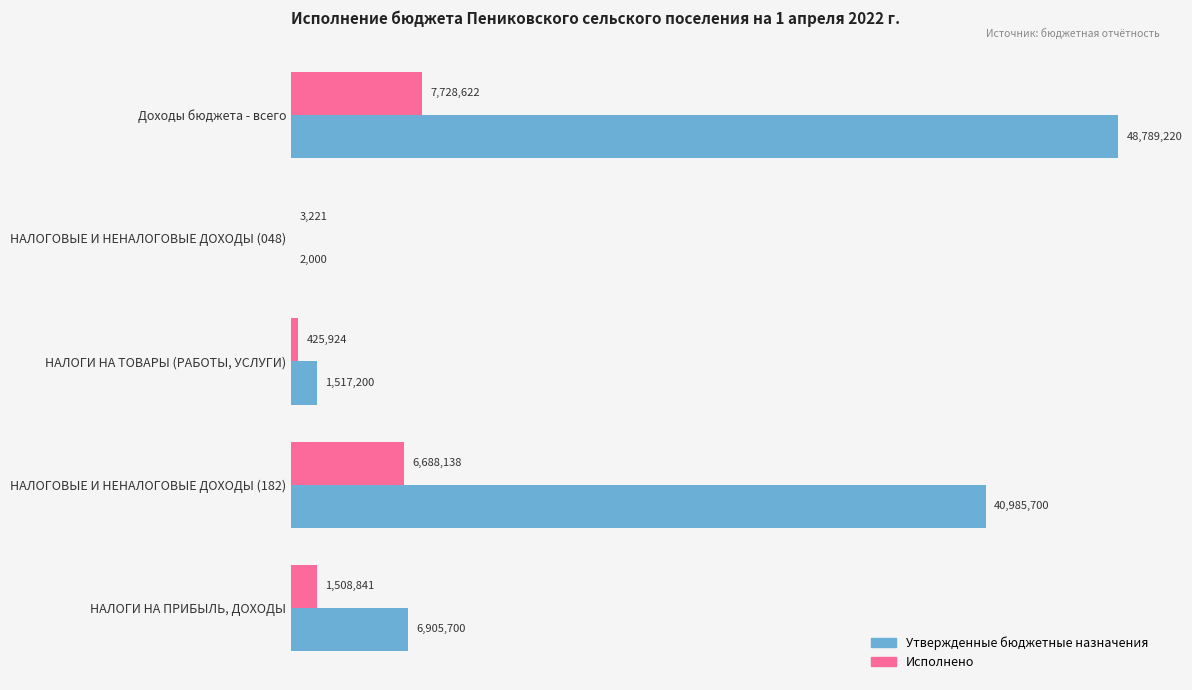

Reading left to right, transcribe all the data shown in this chart.

Утвержденные бюджетные назначения: 48789220.0	2000.0	1517200.0	40985700.0	6905700.0
Исполнено: 7728621.9	3221.0	425923.9	6688138.1	1508840.8